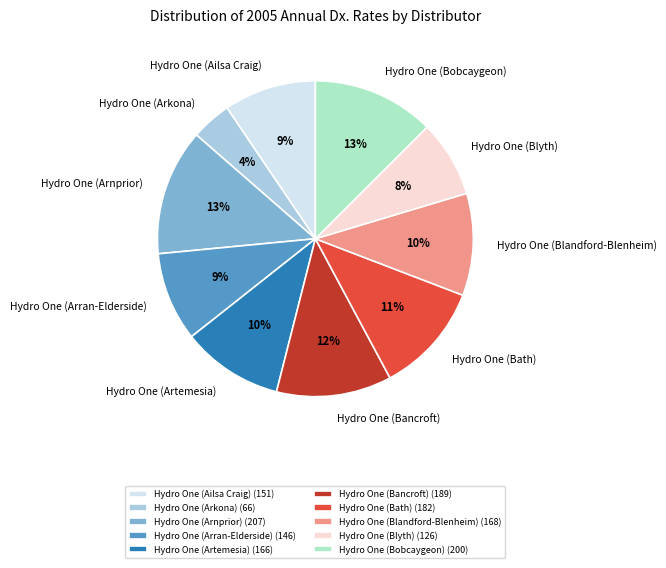

What is the ratio of the value at Hydro One (Arran-Elderside) to the value at Hydro One (Artemesia)?

0.9